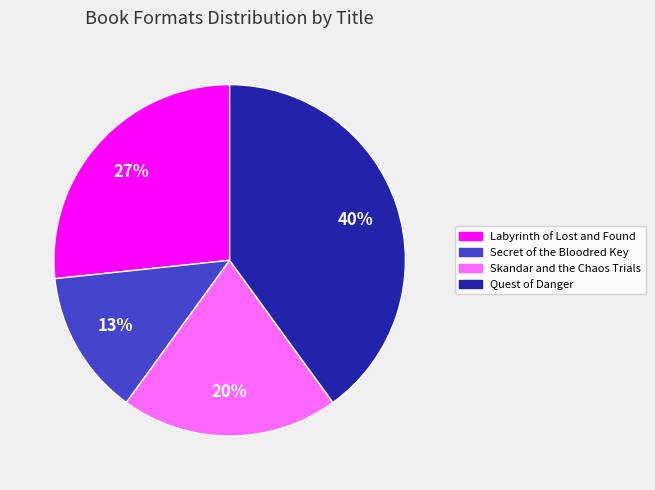

Is the sum of Labyrinth of Lost and Found and Skandar and the Chaos Trials greater than half?

No